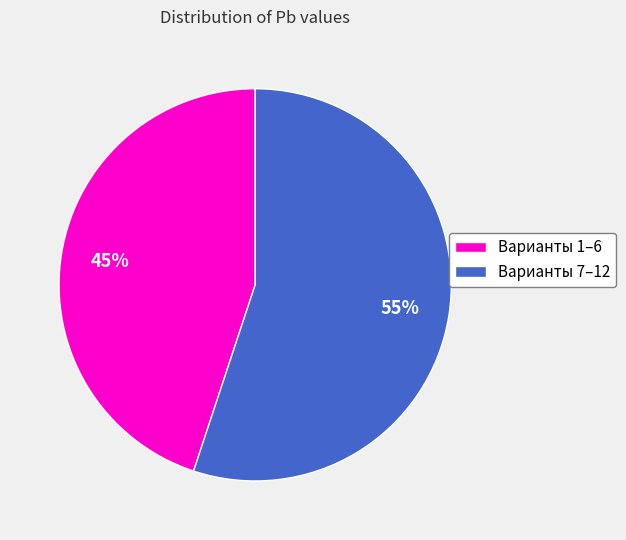

How many slices are in this pie chart?

2